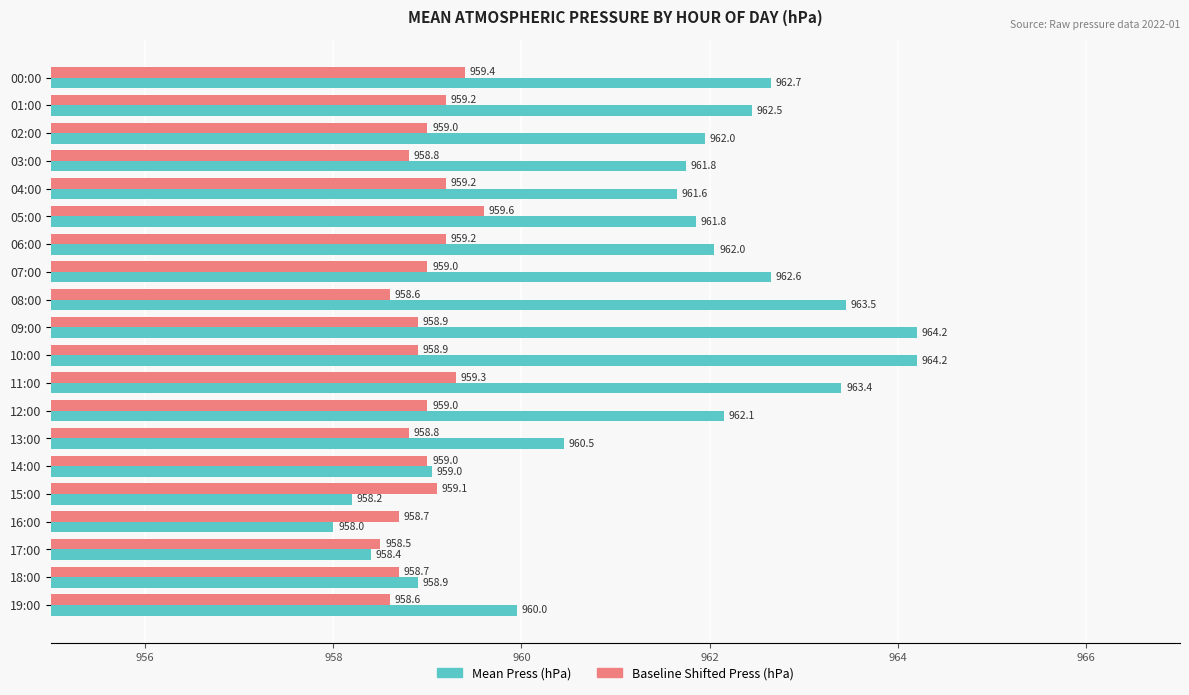

What is the total value across all series at 11:00?

1922.7